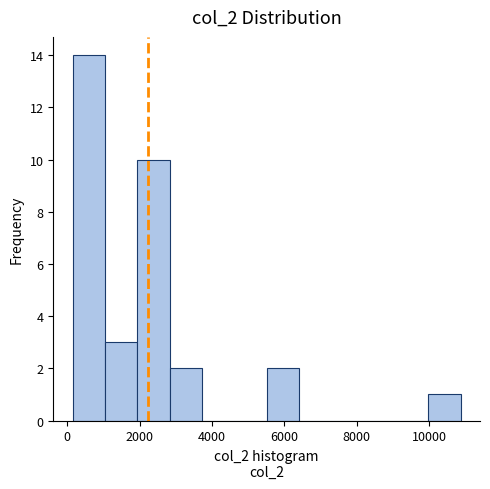

Reading left to right, transcribe this chart: for each bar, give the range it covers on the x-axis and its height. Neither the bar edges nor the heights are printed on the chart, so give them approximately, as read against the axes.

200 to 1000: 14
1000 to 2000: 3
2000 to 2800: 10
2800 to 3800: 2
3800 to 4600: 0
4600 to 5600: 0
5600 to 6400: 2
6400 to 7200: 0
7200 to 8200: 0
8200 to 9000: 0
9000 to 10000: 0
10000 to 10800: 1